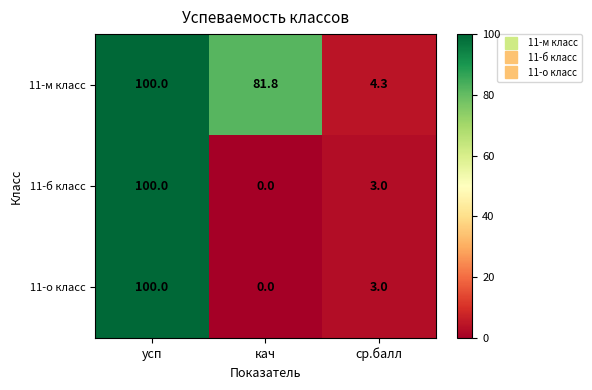

Which series changed the most between кач and ср.балл?

11-м класс